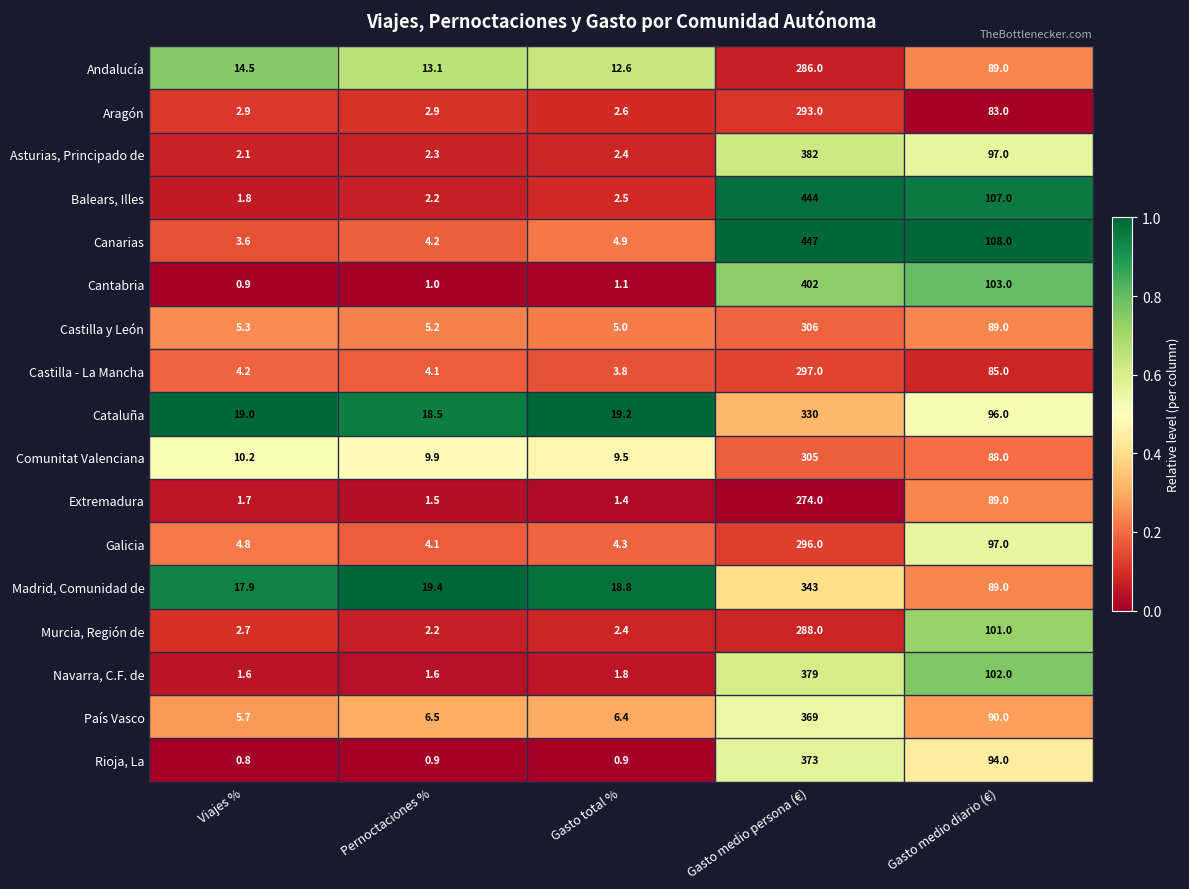

What is the sum of the Aragón values at Gasto total % and Gasto medio persona (€)?

295.6